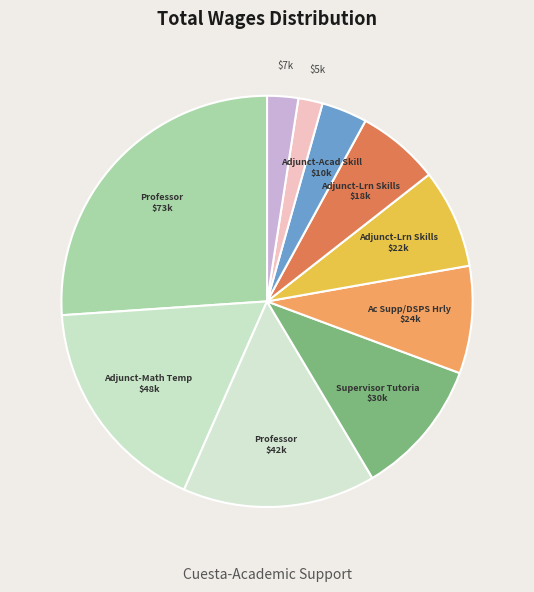

Count the number of slices in the pie.

10